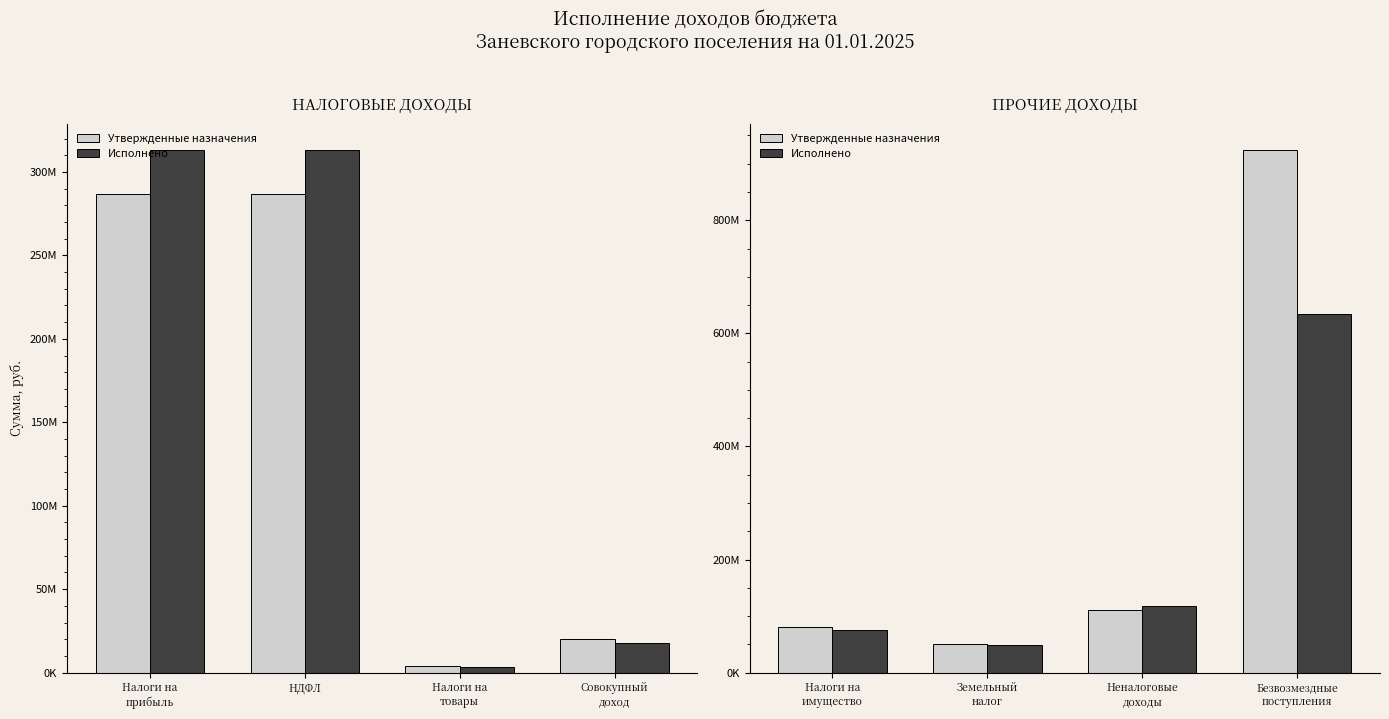

Is it true that Утвержденные назначения equals 18582909.0 at Земельный налог?

False